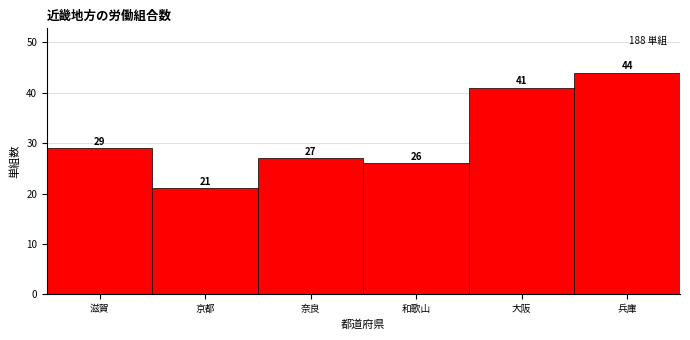

Reading right to left, what are all the values shown in this chart?

44	41	26	27	21	29